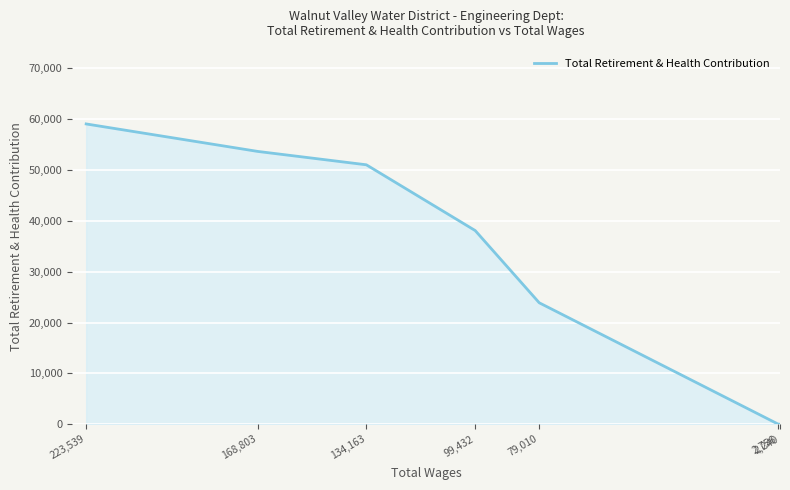

How many values are above zero?

5